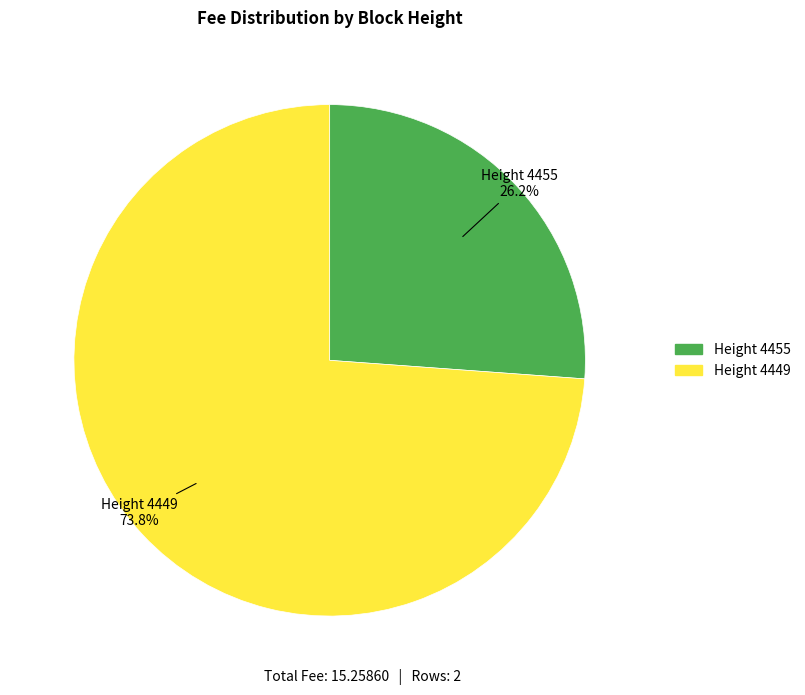

Does any single category account for the majority?

Yes